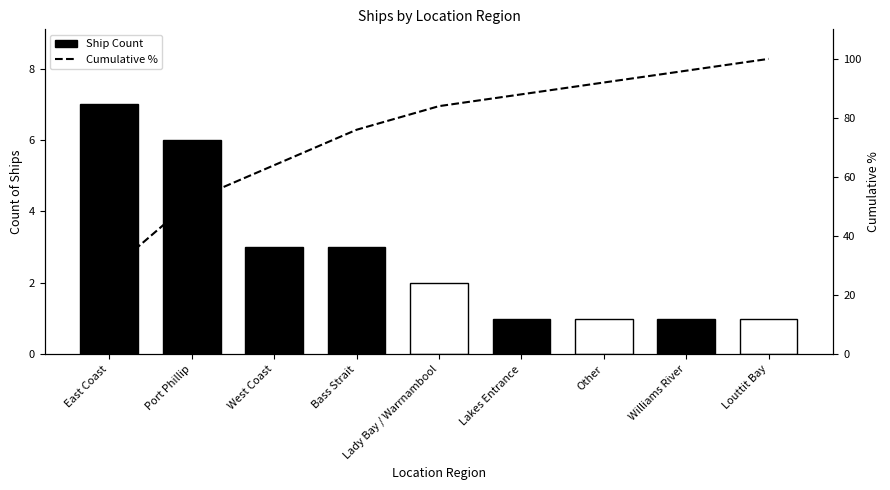

The Cumulative % series shows 88.0 at Lakes Entrance. True or false?

True